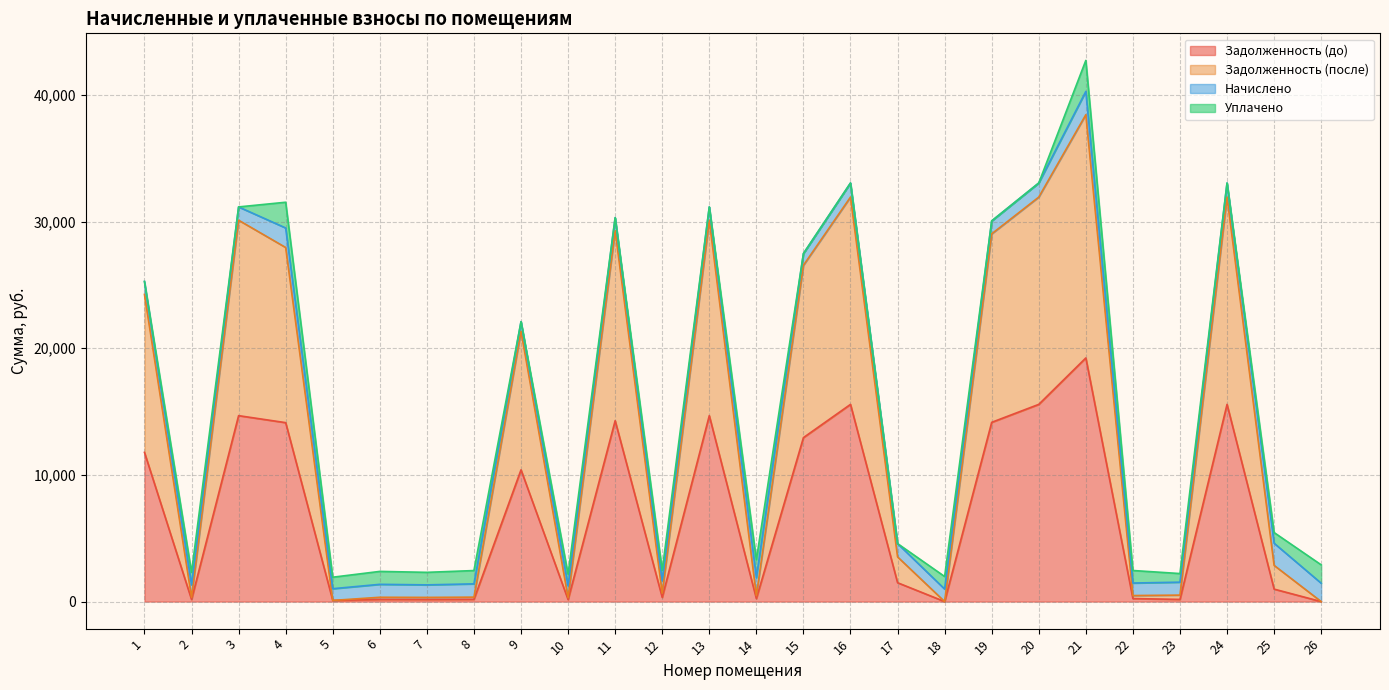

How many lines are shown in the chart?

4